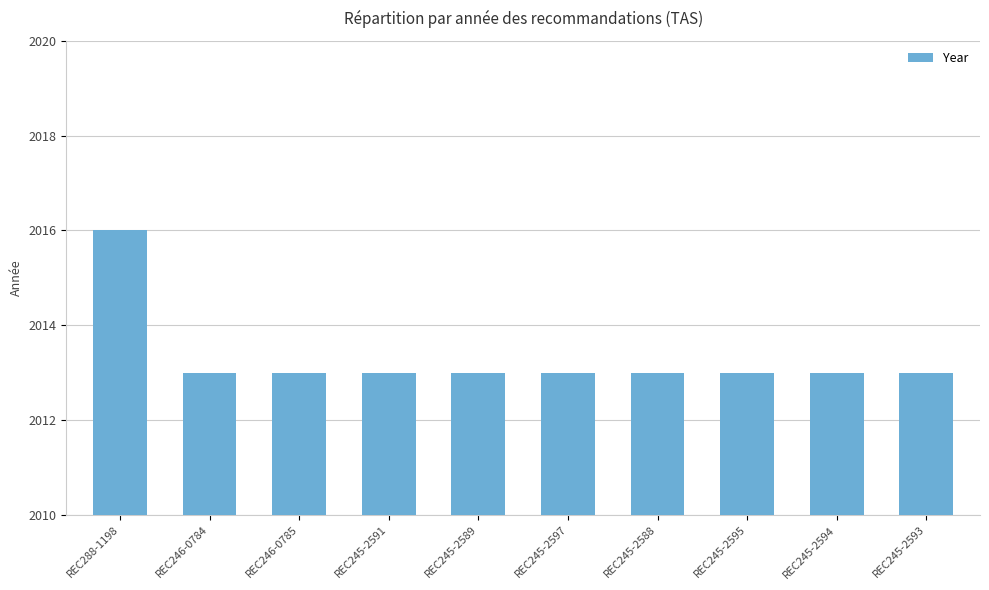

What value does the data have at REC246-0784?

2013